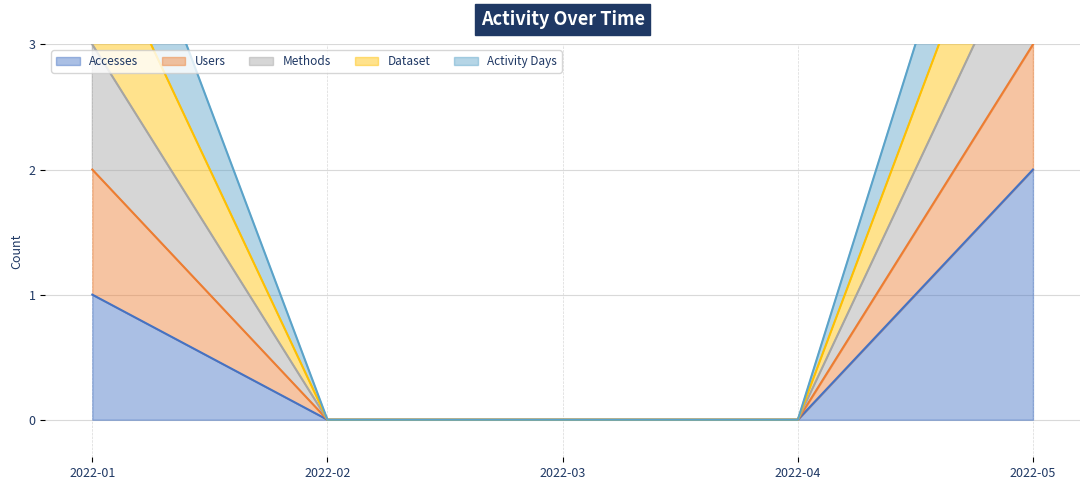

Is it true that Accesses equals 1 at 2022-01?

True